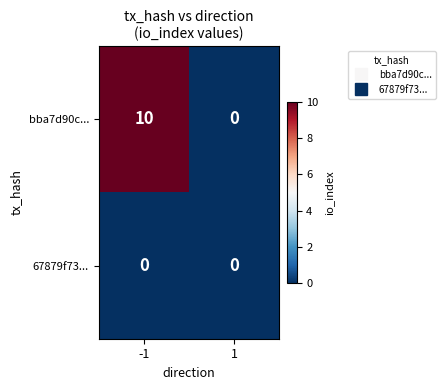

Is it true that bba7d90c... equals -4 at 1?

False